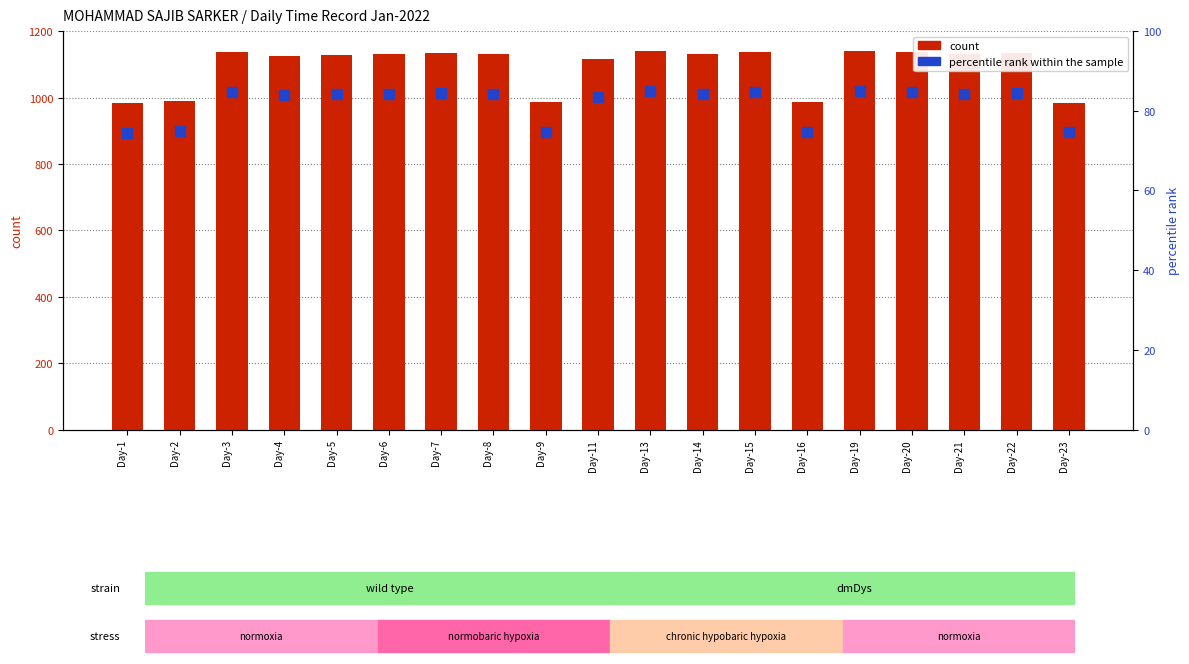

Which series contains the highest Y value?

count